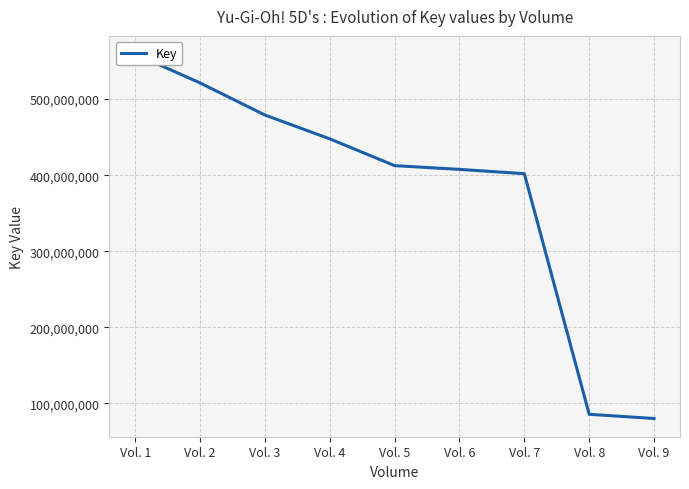

What is the difference between the second highest and minimum values?

441046731